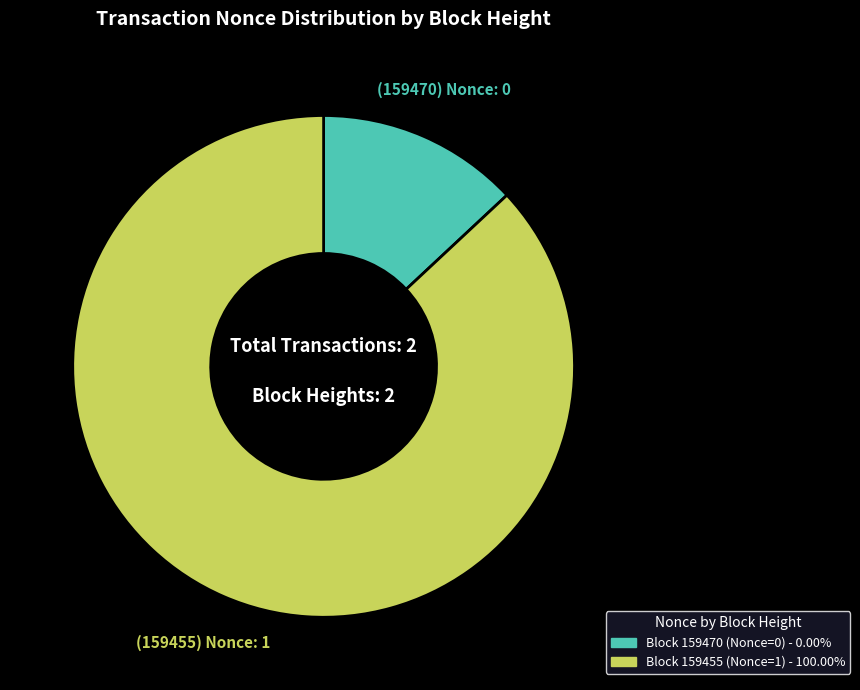

Is there a majority slice in this chart?

Yes